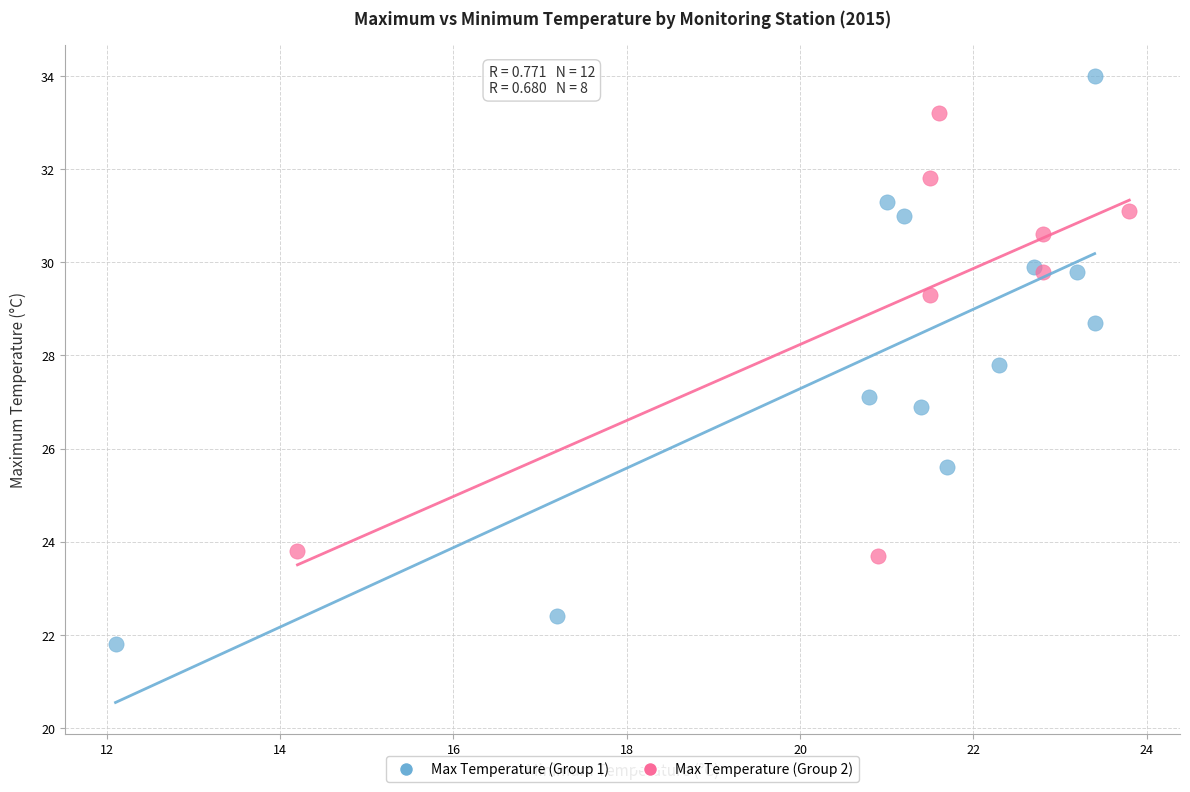

Which series has the largest Y range (max minus min)?

Max Temperature (Group 1)